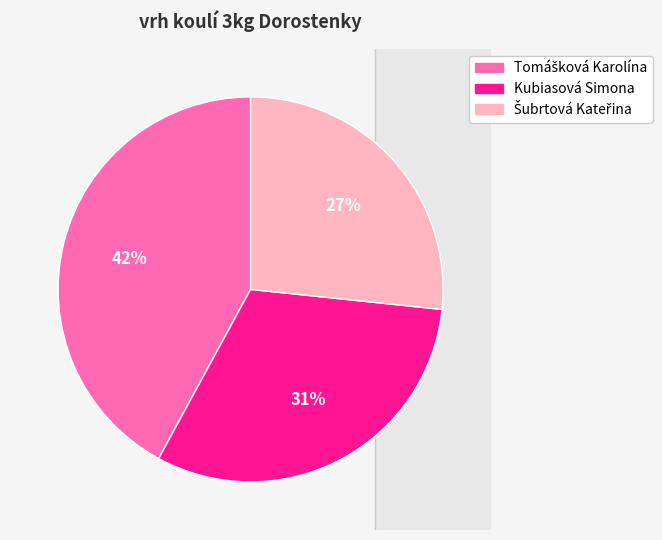

Which has a higher value, Kubiasová Simona or Šubrtová Kateřina?

Kubiasová Simona